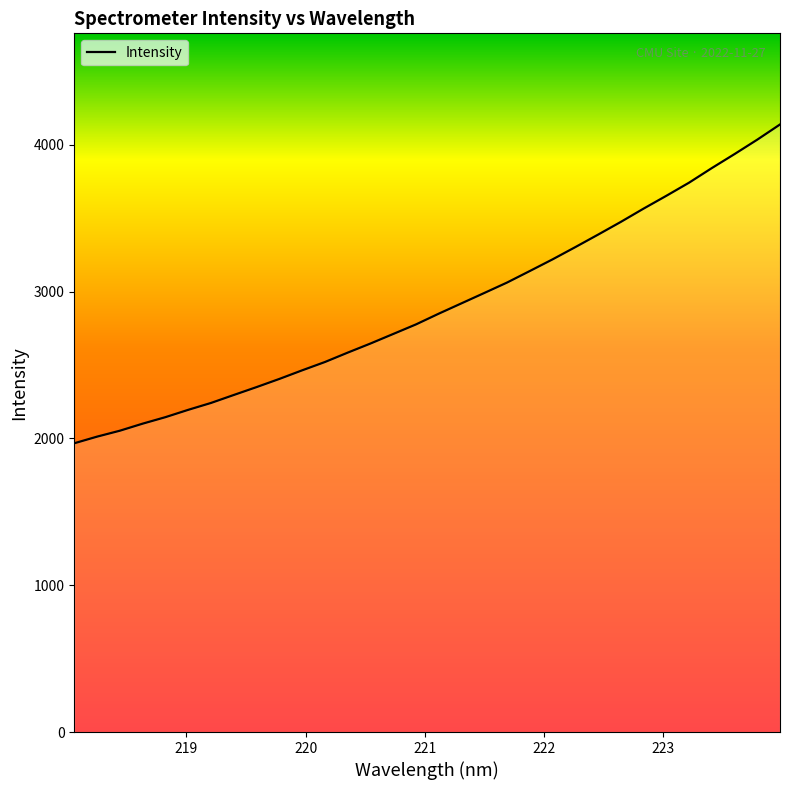

What is the difference between the maximum and minimum values?

2172.1